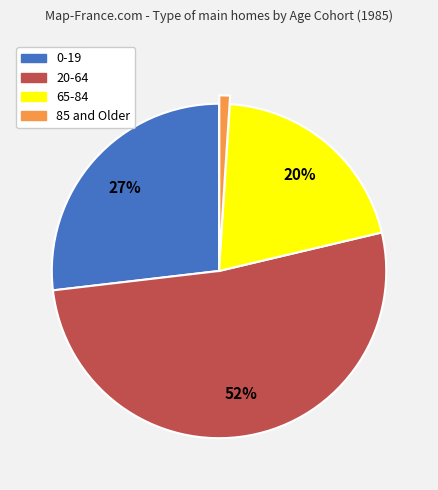

True or false: 65-84 accounts for 20% of the total.

True